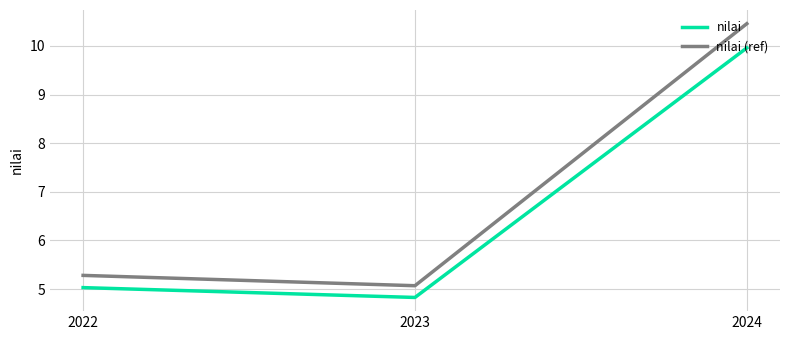

At how many categories does at least one series exceed 6?

1